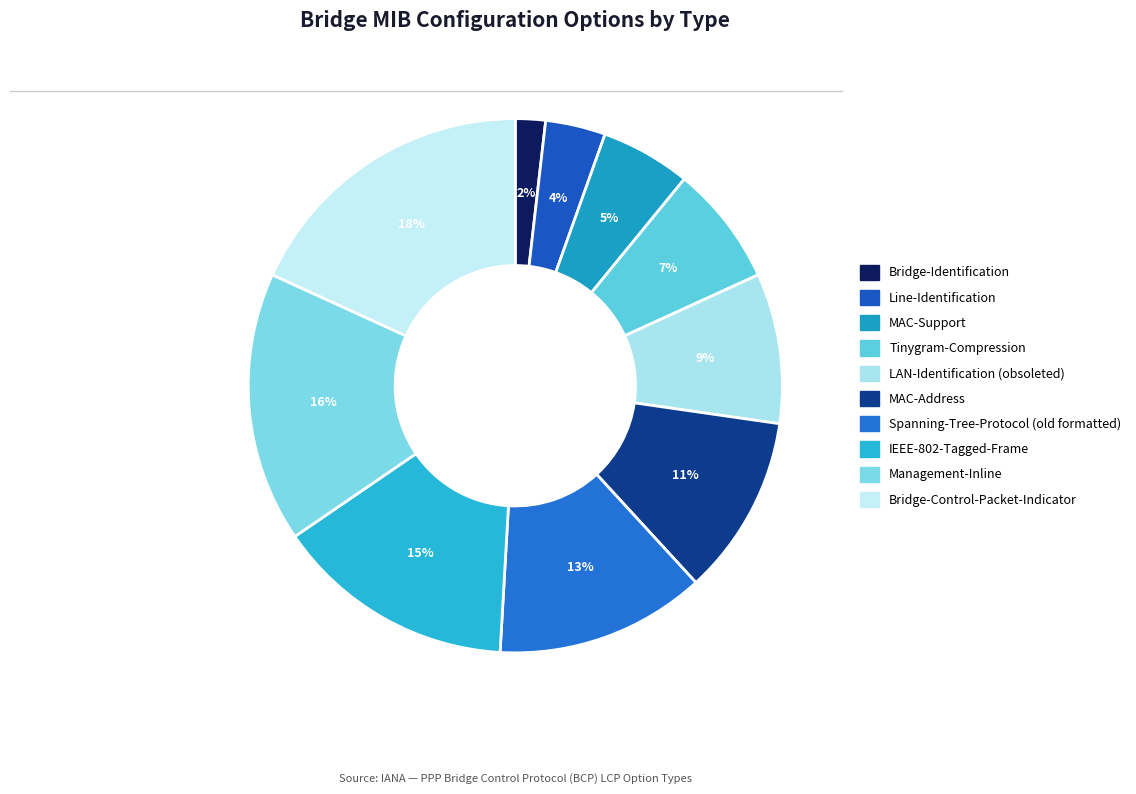

How many segments does this pie chart have?

10